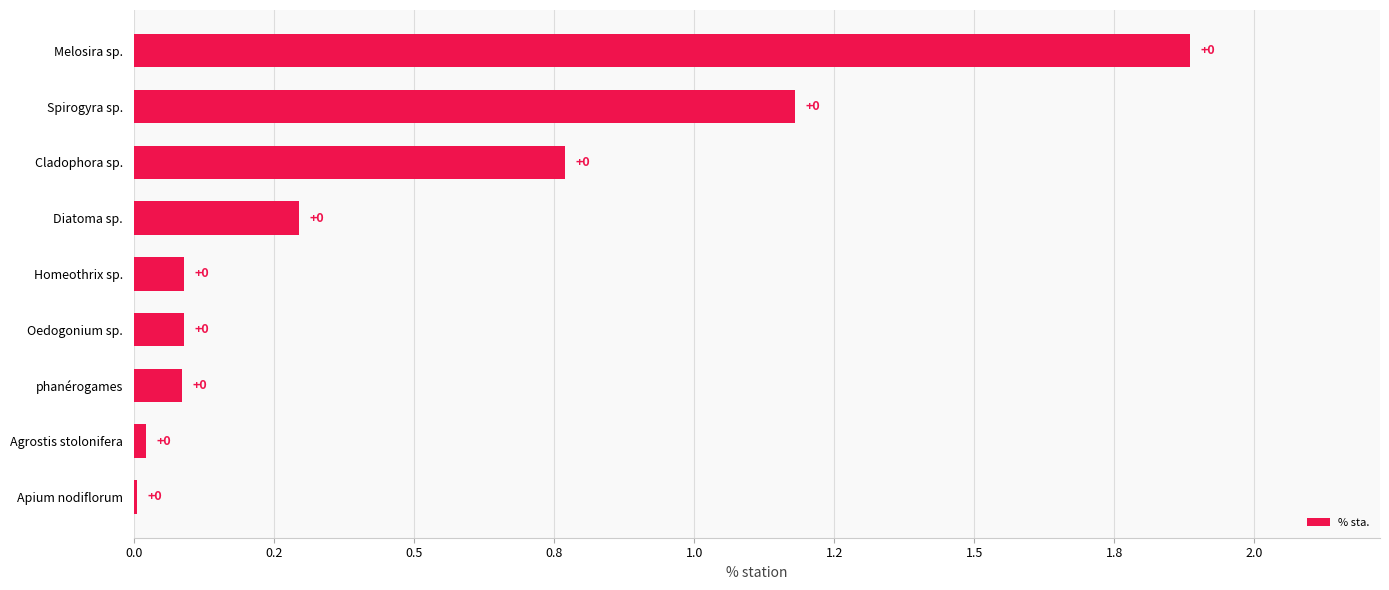

Are the bars horizontal?

Yes